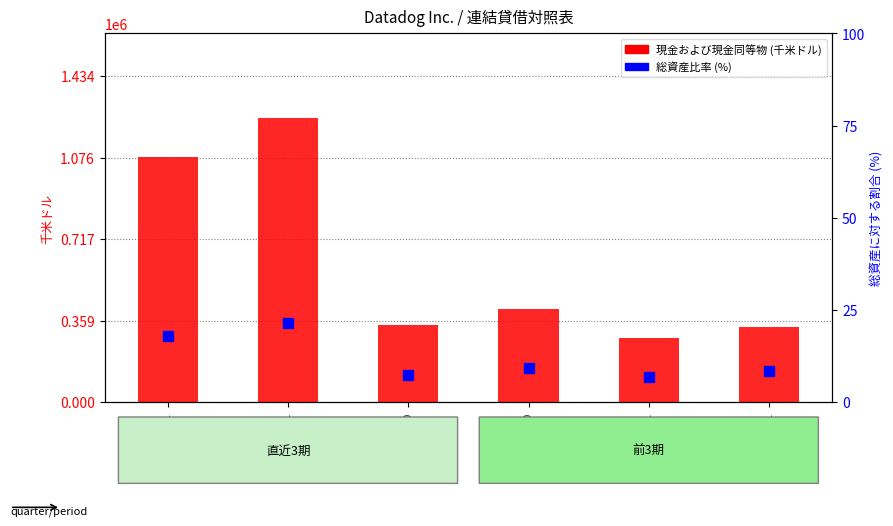

Which series has the largest total across all categories?

現金および現金同等物